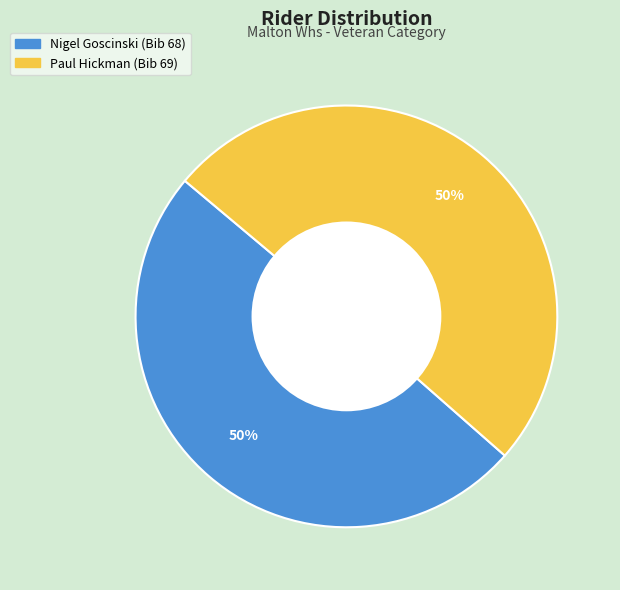

Do Nigel Goscinski and Paul Hickman together represent more than half of the pie?

Yes